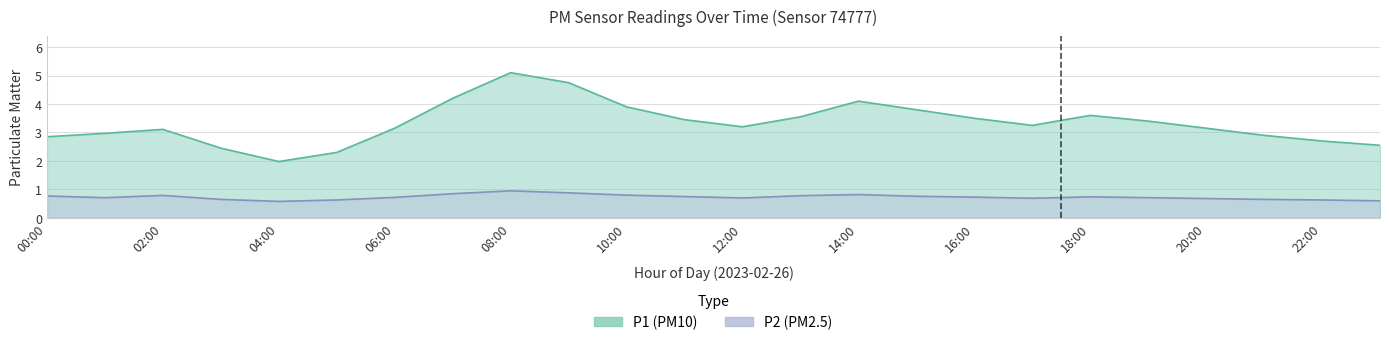

What is the sum of the P2 values at 08:00 and 21:00?

1.6